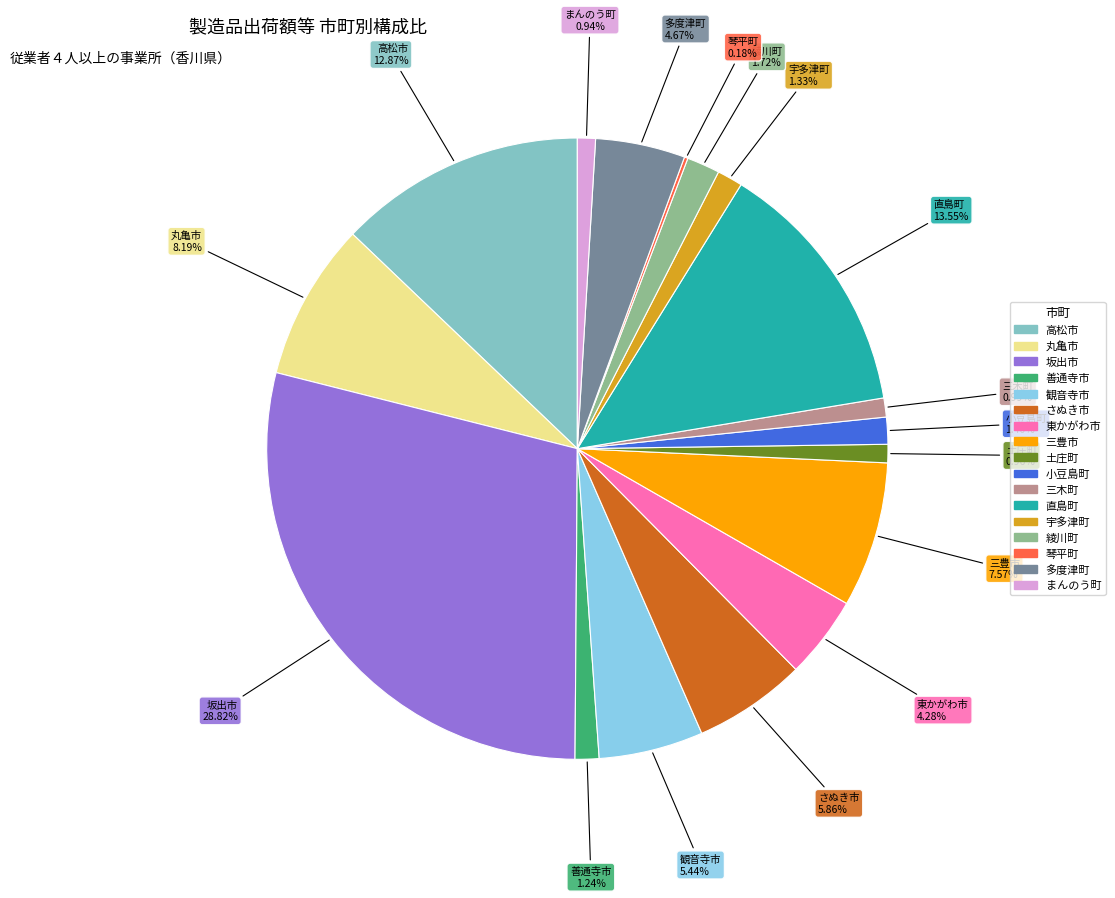

To the nearest percent, what is the combined percentage of 東かがわ市 and 坂出市?

33%